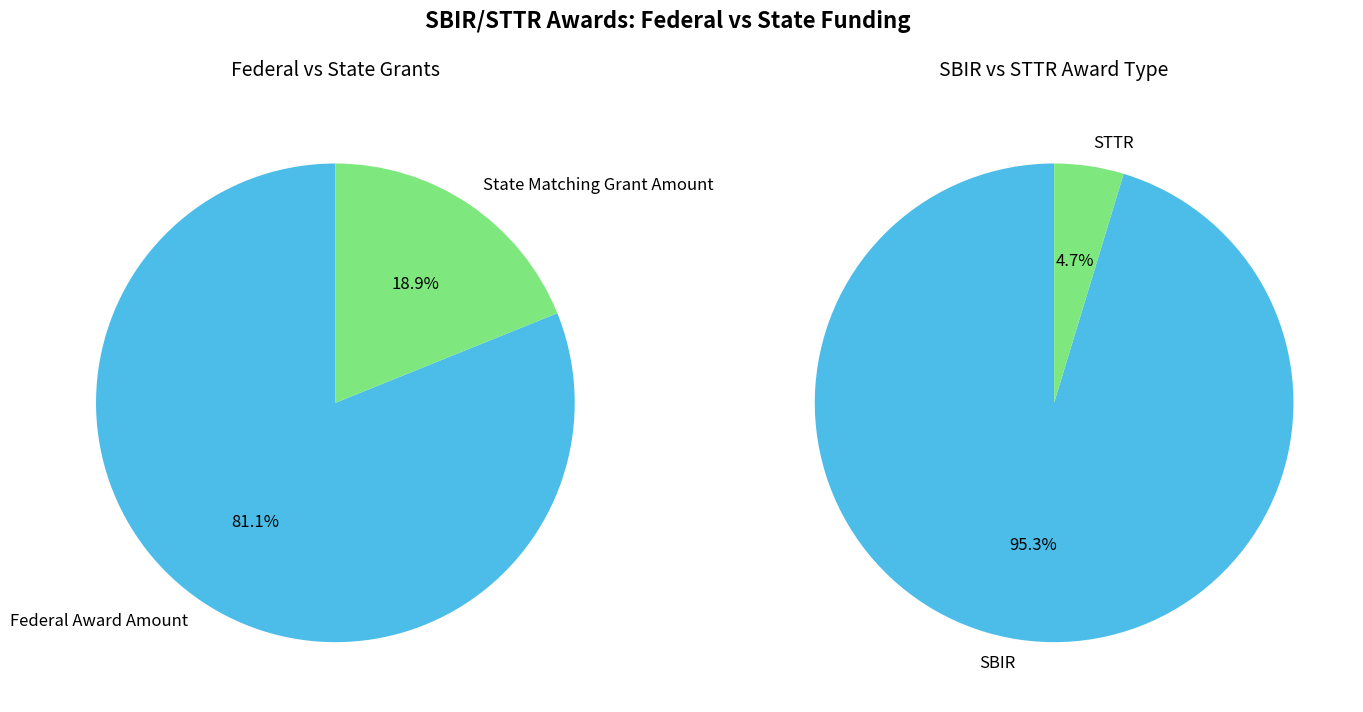

Between 6 and 22, which is larger?

22